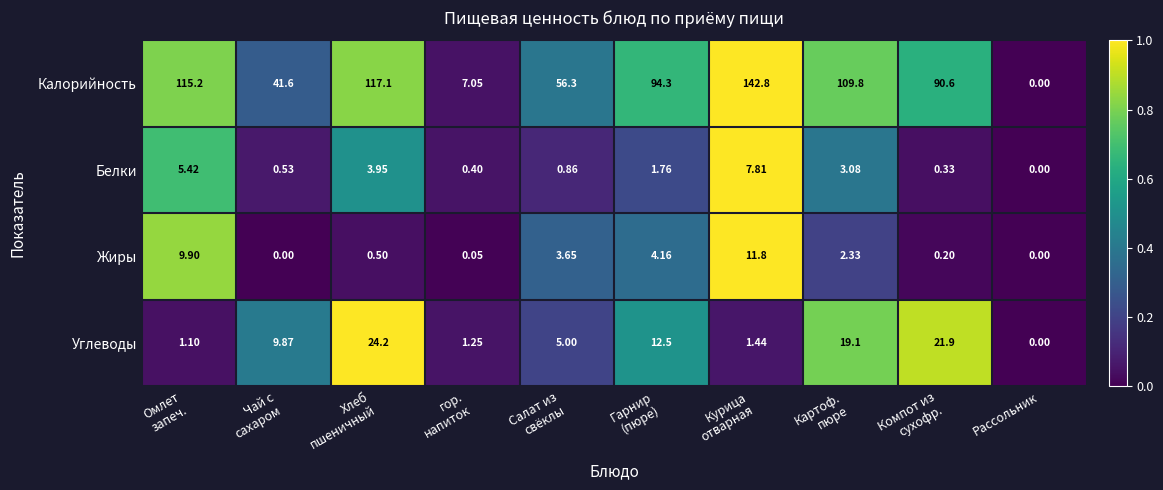

How many values in the Белки series are below 1?

5